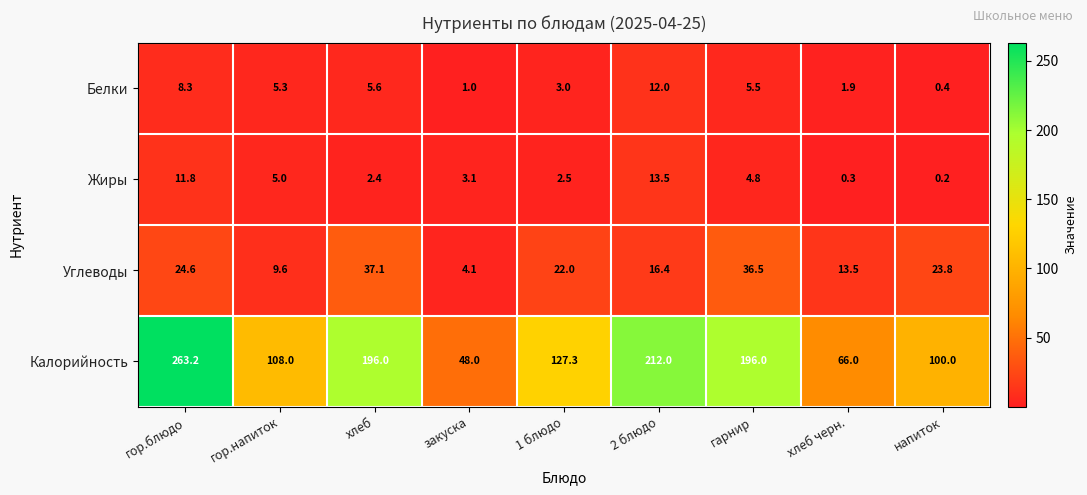

What is the maximum value shown in the chart?

263.2